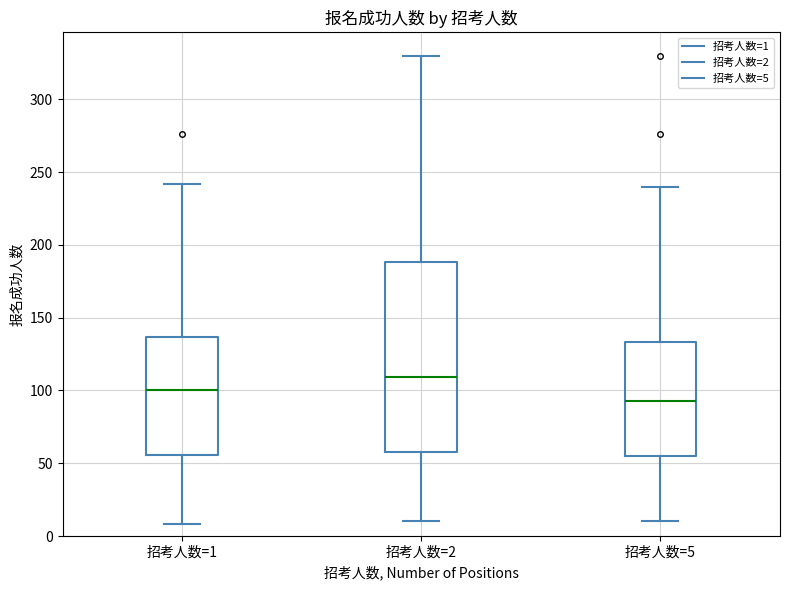

Reading left to right, transcribe this box plot: for each box, give where its median line is, the range the box spans, and where its two whiskers end, as read against the y-axis. The values are not printed on the chart, so give them approximately, as read against the axis.

招考人数=1: median 100, box 55 to 135, whiskers 10 to 240
招考人数=2: median 110, box 60 to 190, whiskers 10 to 330
招考人数=5: median 95, box 55 to 135, whiskers 10 to 240